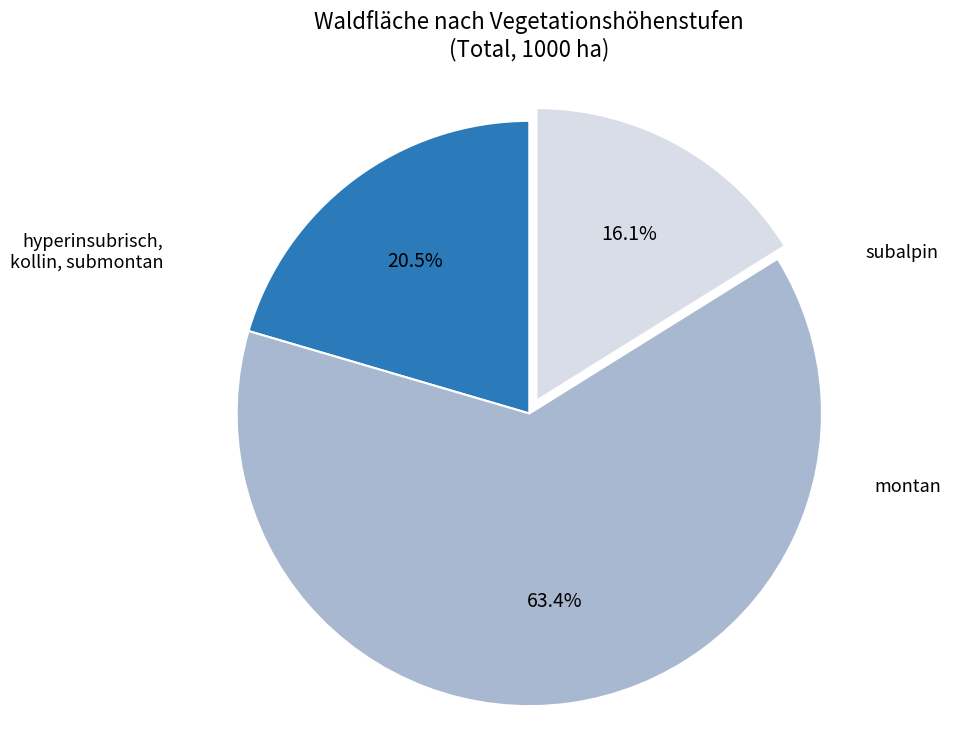

To the nearest percent, what is the difference between the largest and smallest slice percentages?

47%